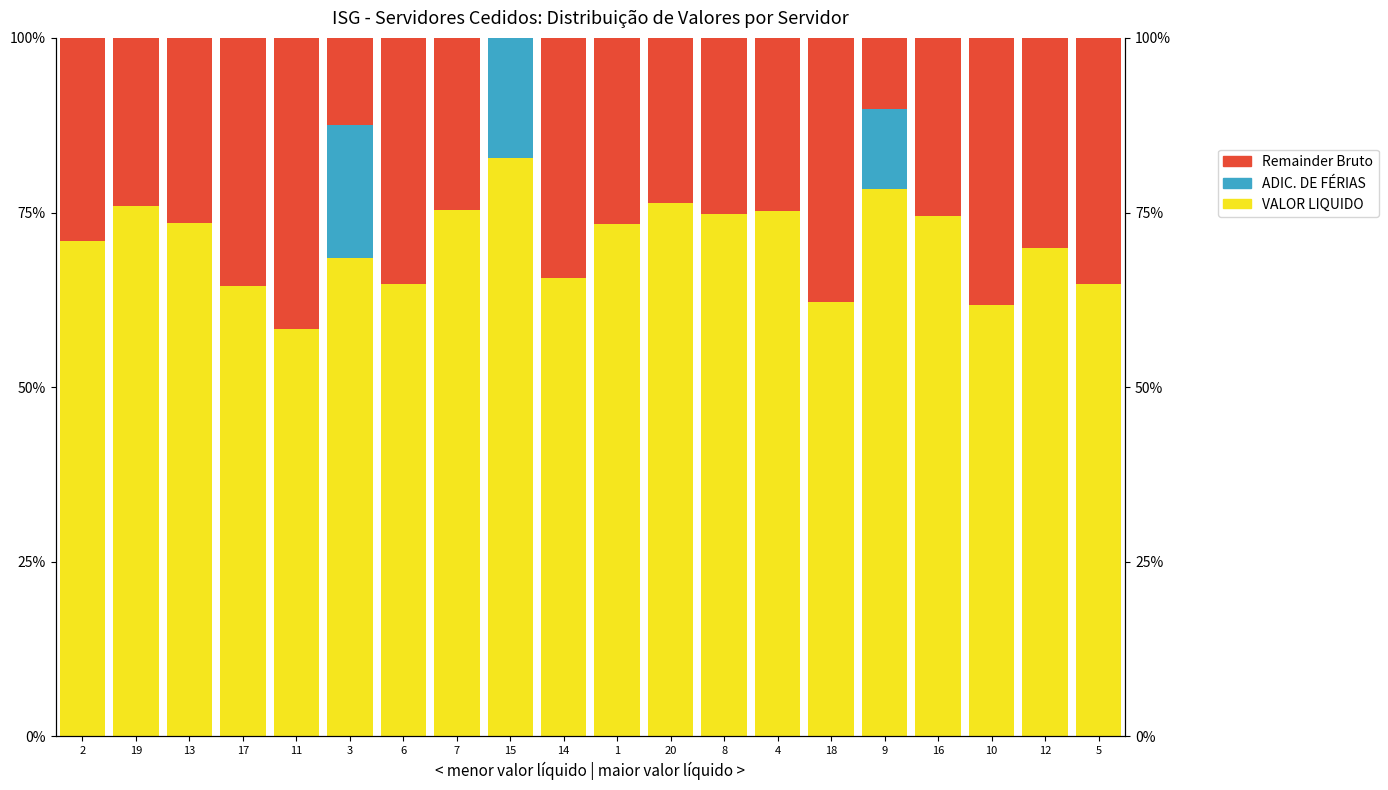

How many bars are there in each group?

3